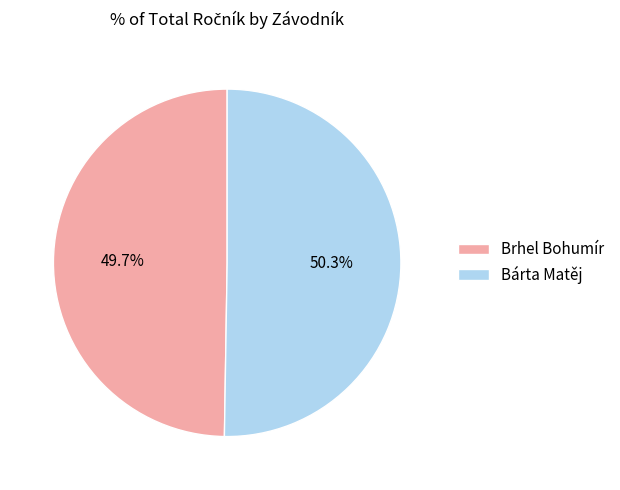

What percentage is the Brhel Bohumír slice, to the nearest percent?

50%